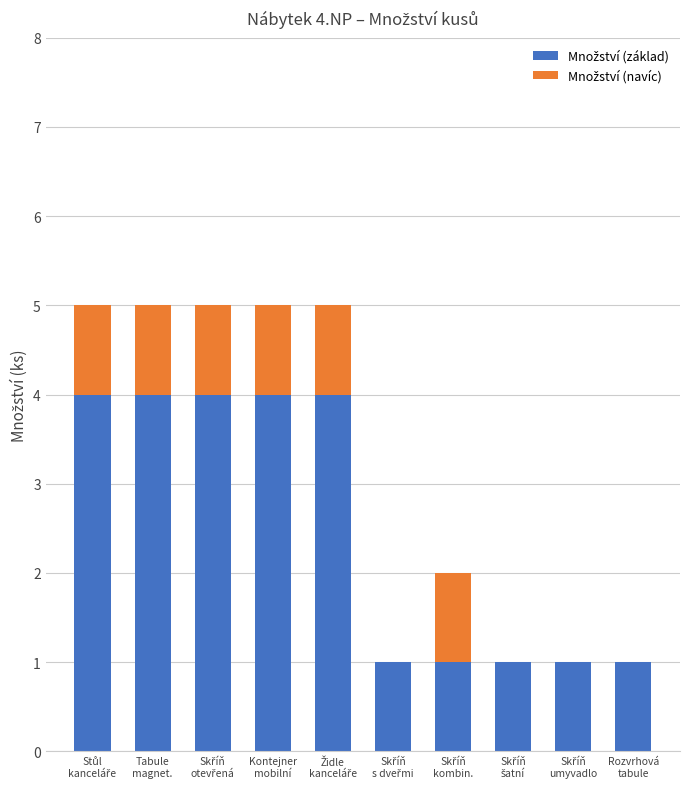

What is the difference between the Množství (navíc) values at Skříň
s dveřmi and Tabule
magnet.?

1